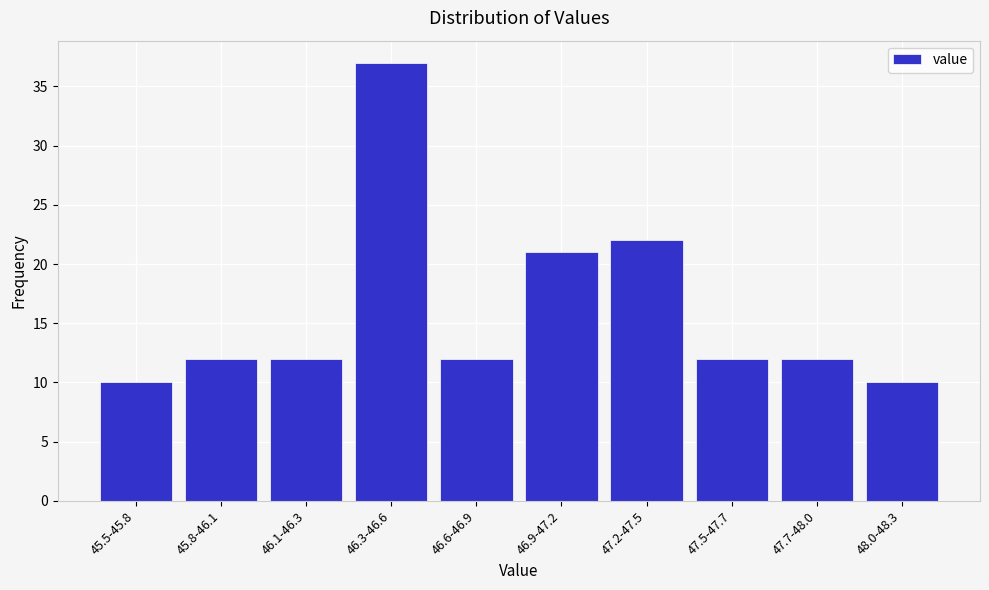

Reading left to right, list all the values displayed in this chart.

10	12	12	37	12	21	22	12	12	10